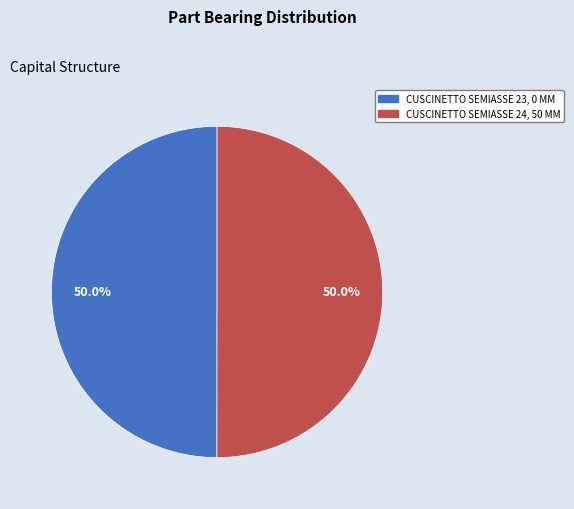

True or false: CUSCINETTO SEMIASSE 24, 50 MM accounts for 62% of the total.

False